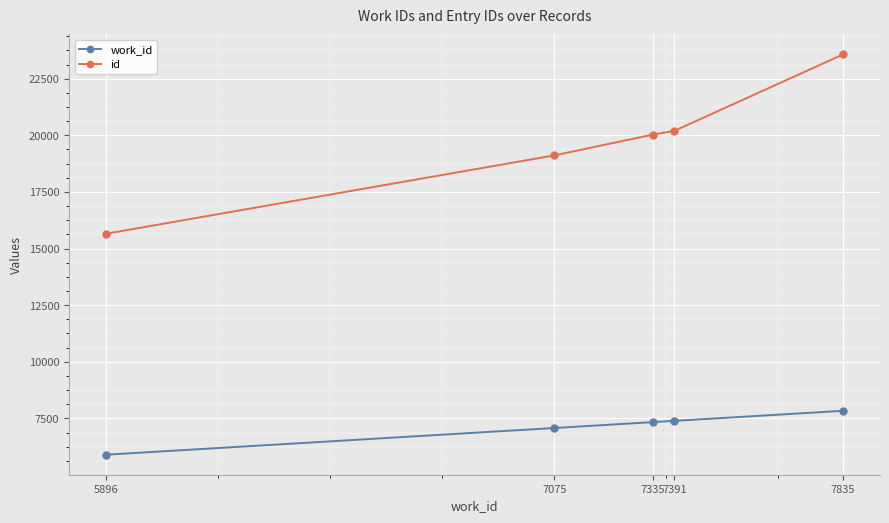

True or false: work_id has a value of 7835 at 7835.

True